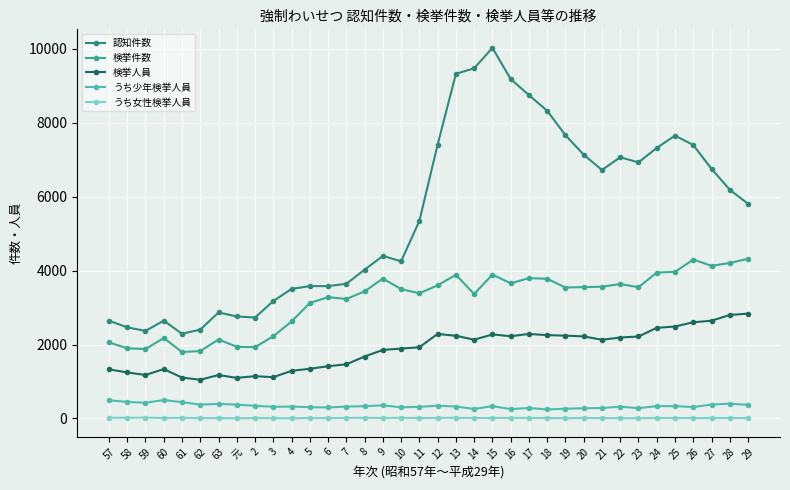

True or false: うち少年検挙人員 and 検挙人員 cross at least once.

False